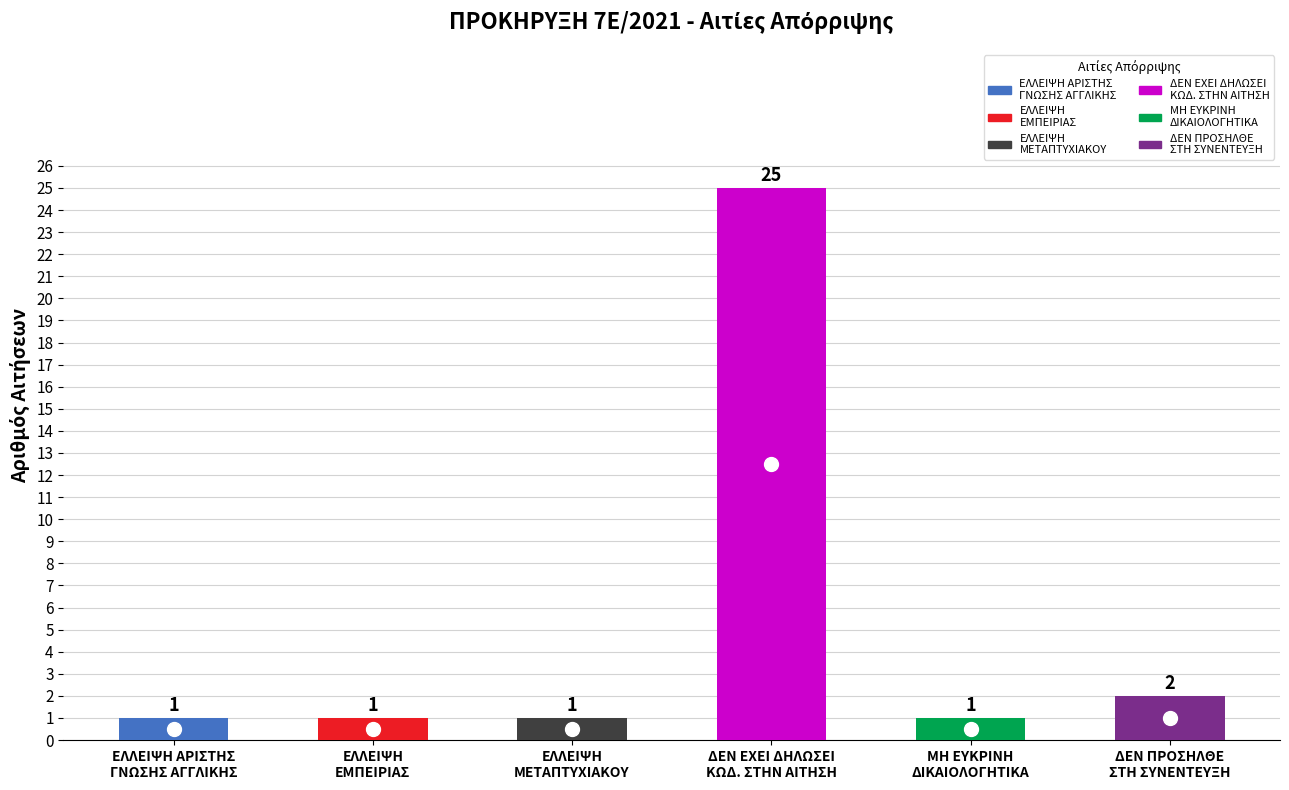

Reading left to right, what are all the values shown in this chart?

ΕΛΛΕΙΨΗ ΑΡΙΣΤΗΣ
ΓΝΩΣΗΣ ΑΓΓΛΙΚΗΣ=1	ΕΛΛΕΙΨΗ
ΕΜΠΕΙΡΙΑΣ=1	ΕΛΛΕΙΨΗ
ΜΕΤΑΠΤΥΧΙΑΚΟΥ=1	ΔΕΝ ΕΧΕΙ ΔΗΛΩΣΕΙ
ΚΩΔ. ΣΤΗΝ ΑΙΤΗΣΗ=25	ΜΗ ΕΥΚΡΙΝΗ
ΔΙΚΑΙΟΛΟΓΗΤΙΚΑ=1	ΔΕΝ ΠΡΟΣΗΛΘΕ
ΣΤΗ ΣΥΝΕΝΤΕΥΞΗ=2